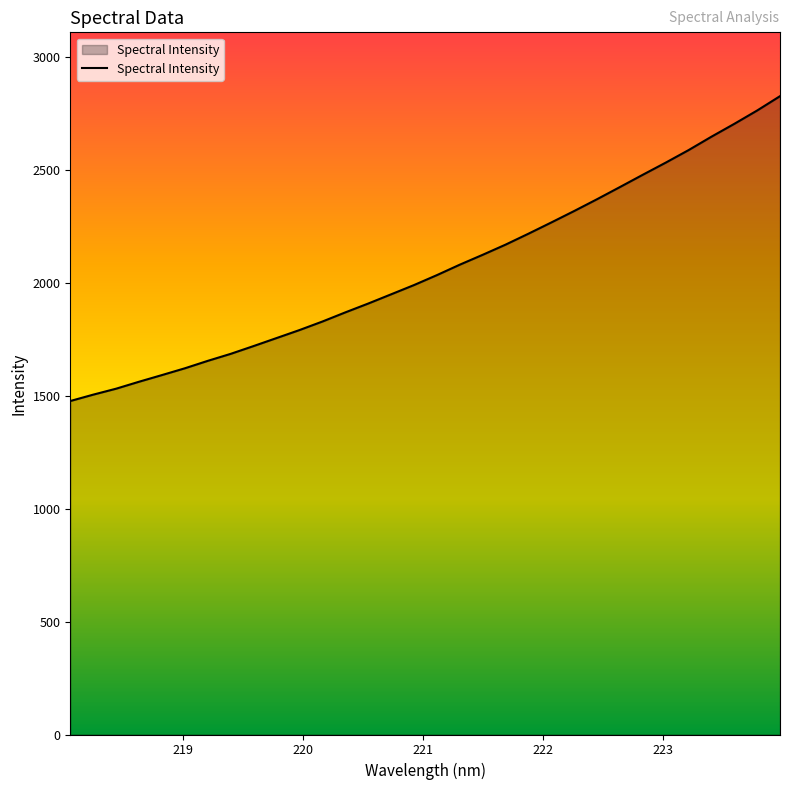

What is the smallest value displayed?

1475.9